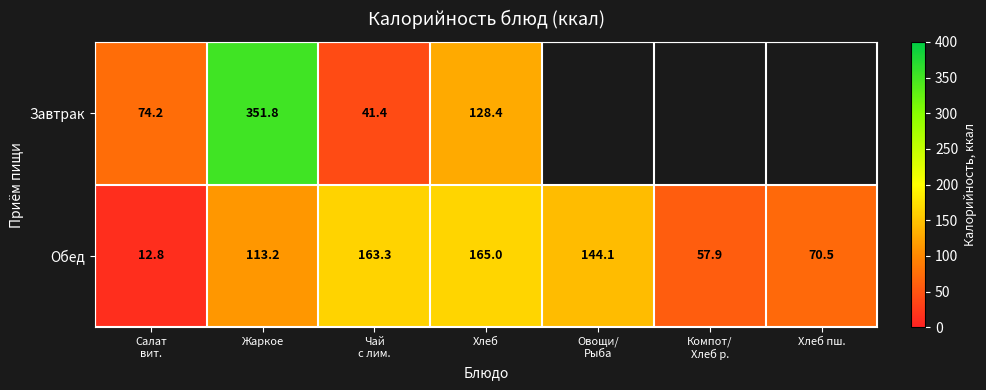

Is it true that Обед equals 241.6 at Хлеб?

False